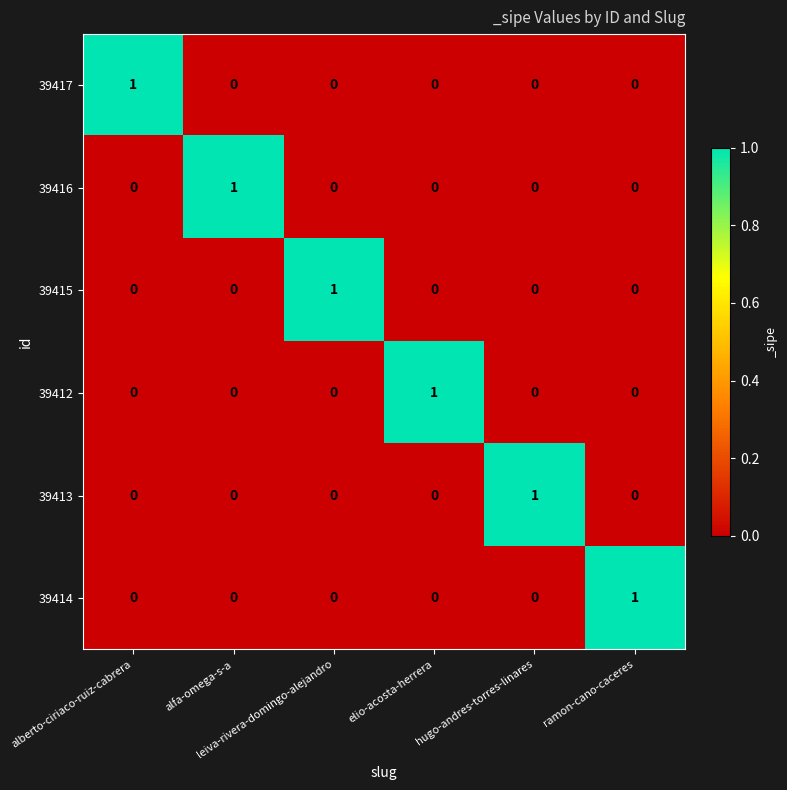

Count the 39414 values in the range 0 to 1.

6